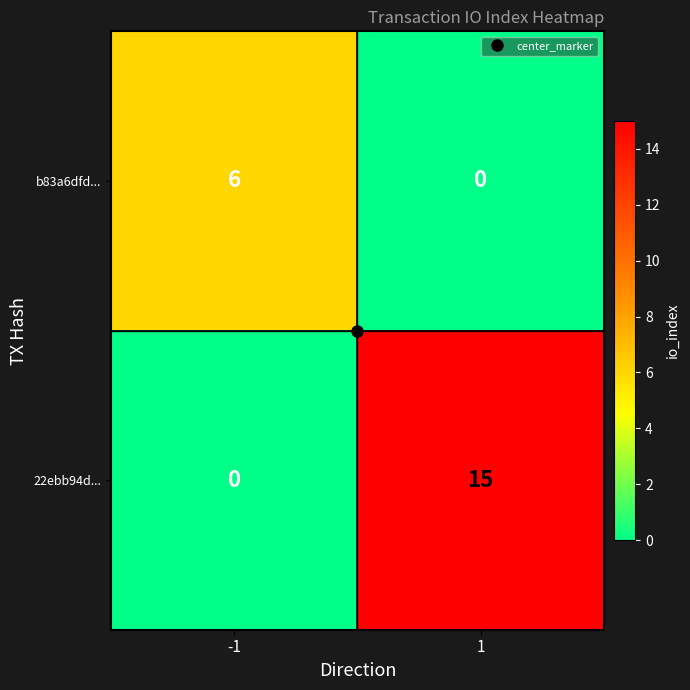

What is the total value across all series at -1?

6